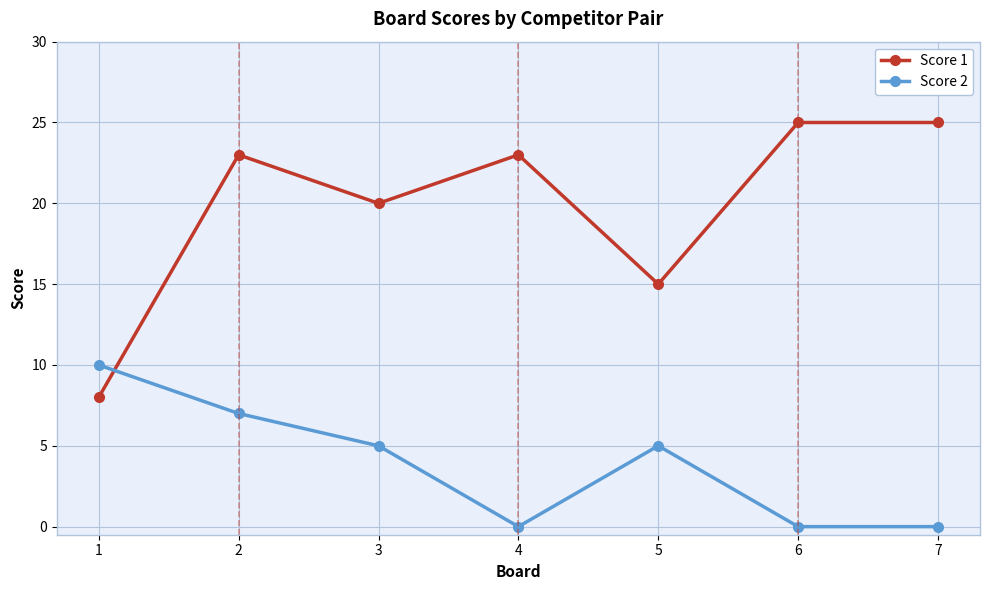

Between 3 and 5, which series saw the biggest shift?

Score 1